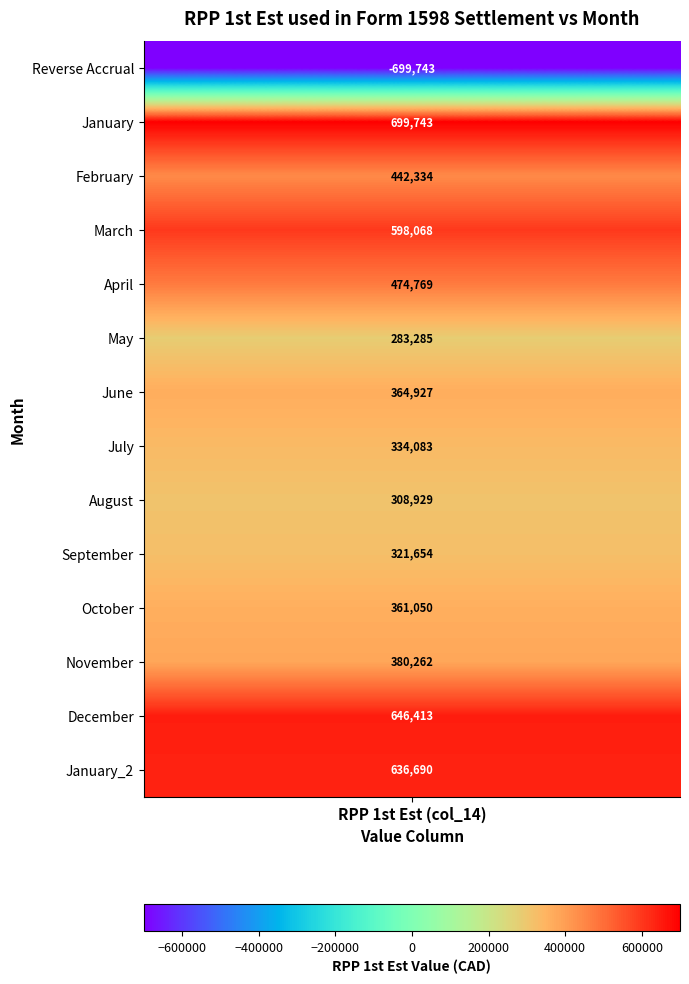

Approximately how many times larger is the value at August compared to May?

1.1